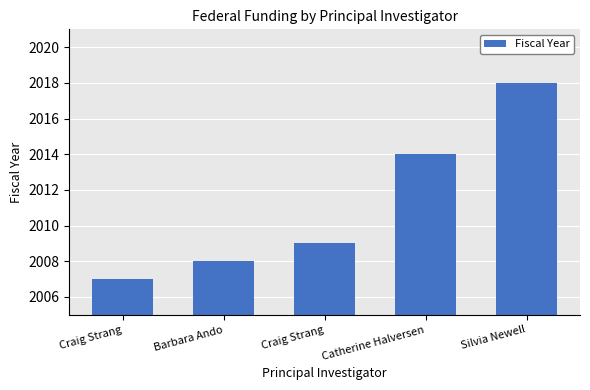

How many data points are less than 2009?

2